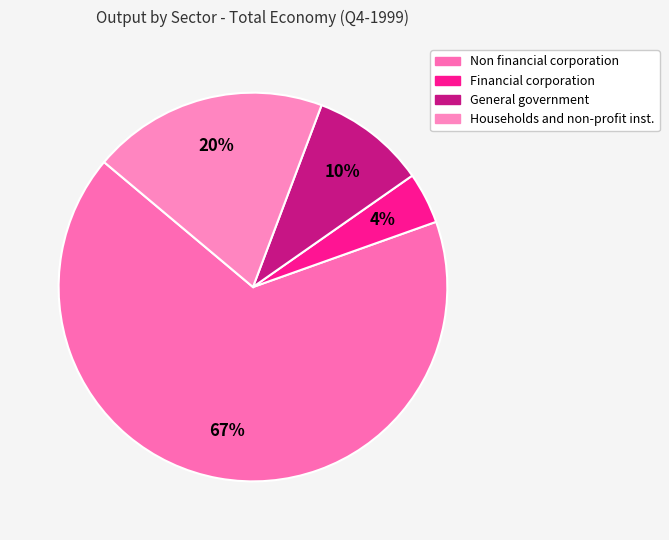

How many segments does this pie chart have?

4